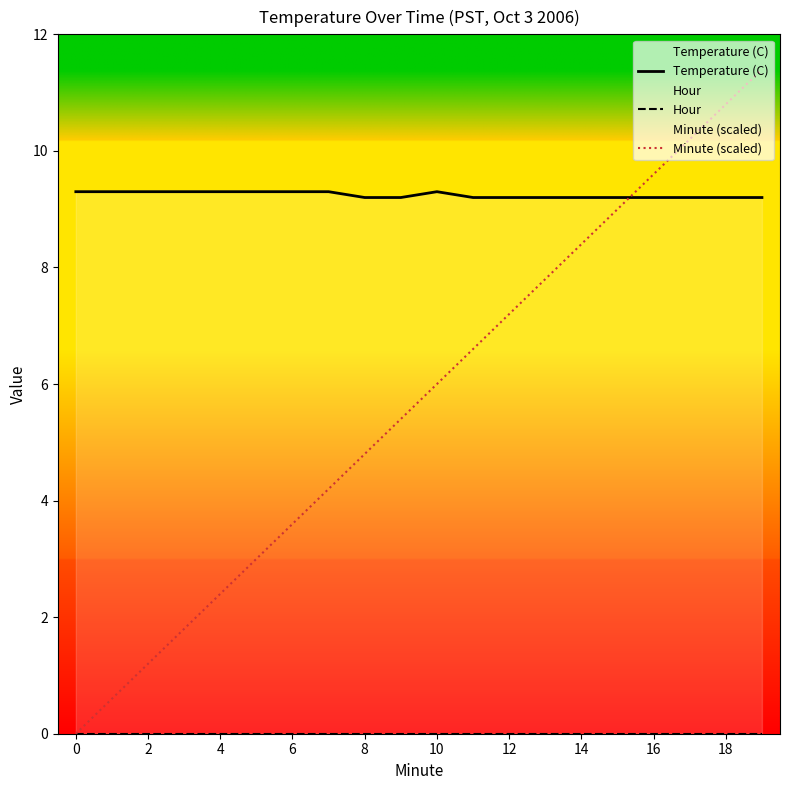

At how many categories does at least one series exceed 0?

20